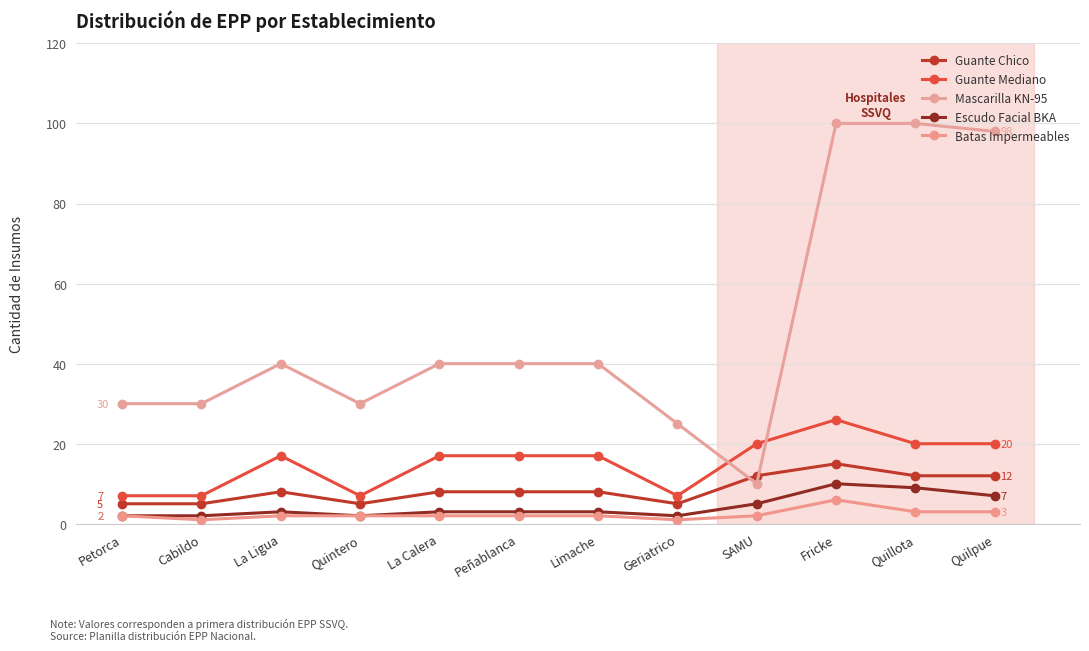

Does the chart display data point markers on the line(s)?

Yes